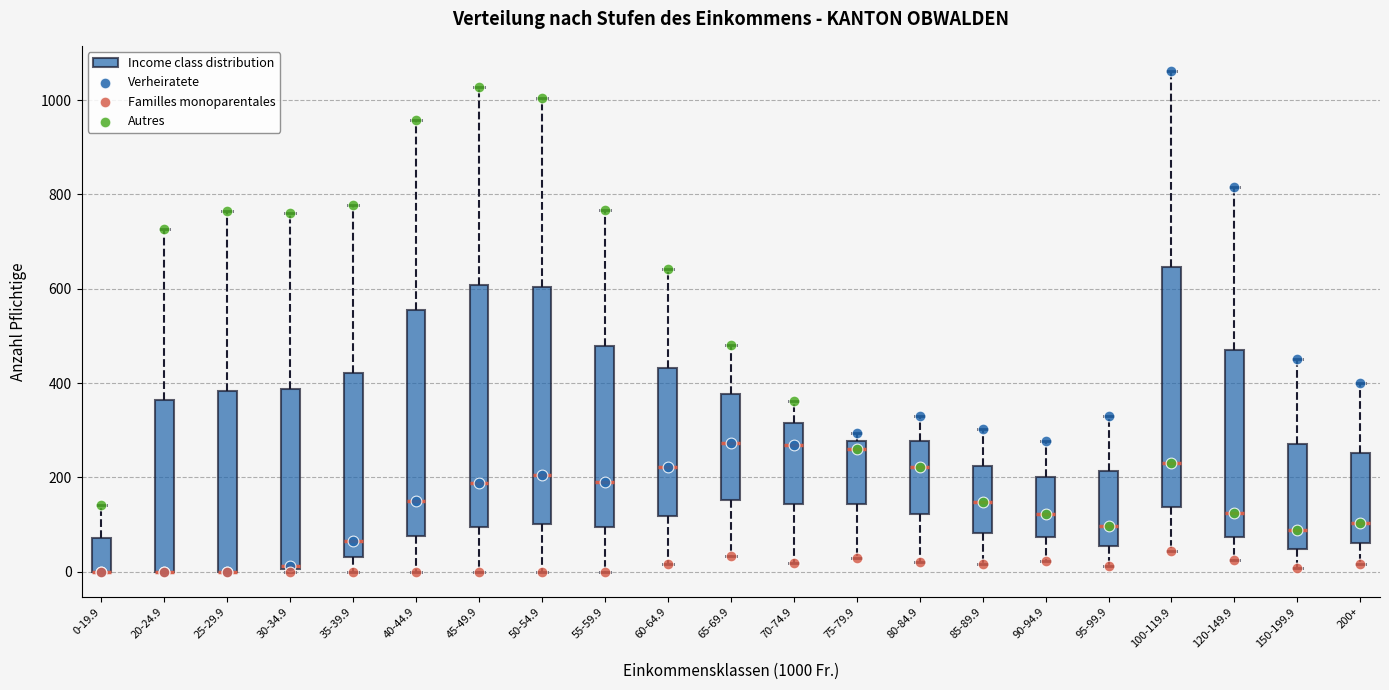

Reading left to right, transcribe this box plot: for each box, give where its median line is, the range the box spans, and where its two whiskers end, as read against the y-axis. The values are not printed on the chart, so give them approximately, as read against the axis.

0-19.9: median 0 (drawn on the box's lower edge), box 0 to 80, whiskers 0 to 140
20-24.9: median 0 (drawn on the box's lower edge), box 0 to 360, whiskers 0 to 720
25-29.9: median 0 (drawn on the box's lower edge), box 0 to 380, whiskers 0 to 760
30-34.9: median 20, box 0 to 380, whiskers 0 to 760
35-39.9: median 60, box 40 to 420, whiskers 0 to 780
40-44.9: median 160, box 80 to 560, whiskers 0 to 960
45-49.9: median 180, box 100 to 600, whiskers 0 to 1020
50-54.9: median 200, box 100 to 600, whiskers 0 to 1000
55-59.9: median 200, box 100 to 480, whiskers 0 to 760
60-64.9: median 220, box 120 to 440, whiskers 20 to 640
65-69.9: median 280, box 160 to 380, whiskers 40 to 480
70-74.9: median 260, box 140 to 320, whiskers 20 to 360
75-79.9: median 260, box 140 to 280, whiskers 20 to 300
80-84.9: median 220, box 120 to 280, whiskers 20 to 340
85-89.9: median 140, box 80 to 220, whiskers 20 to 300
90-94.9: median 120, box 80 to 200, whiskers 20 to 280
95-99.9: median 100, box 60 to 220, whiskers 20 to 340
100-119.9: median 240, box 140 to 640, whiskers 40 to 1060
120-149.9: median 120, box 80 to 480, whiskers 20 to 820
150-199.9: median 80, box 40 to 280, whiskers 0 to 460
200+: median 100, box 60 to 260, whiskers 20 to 400